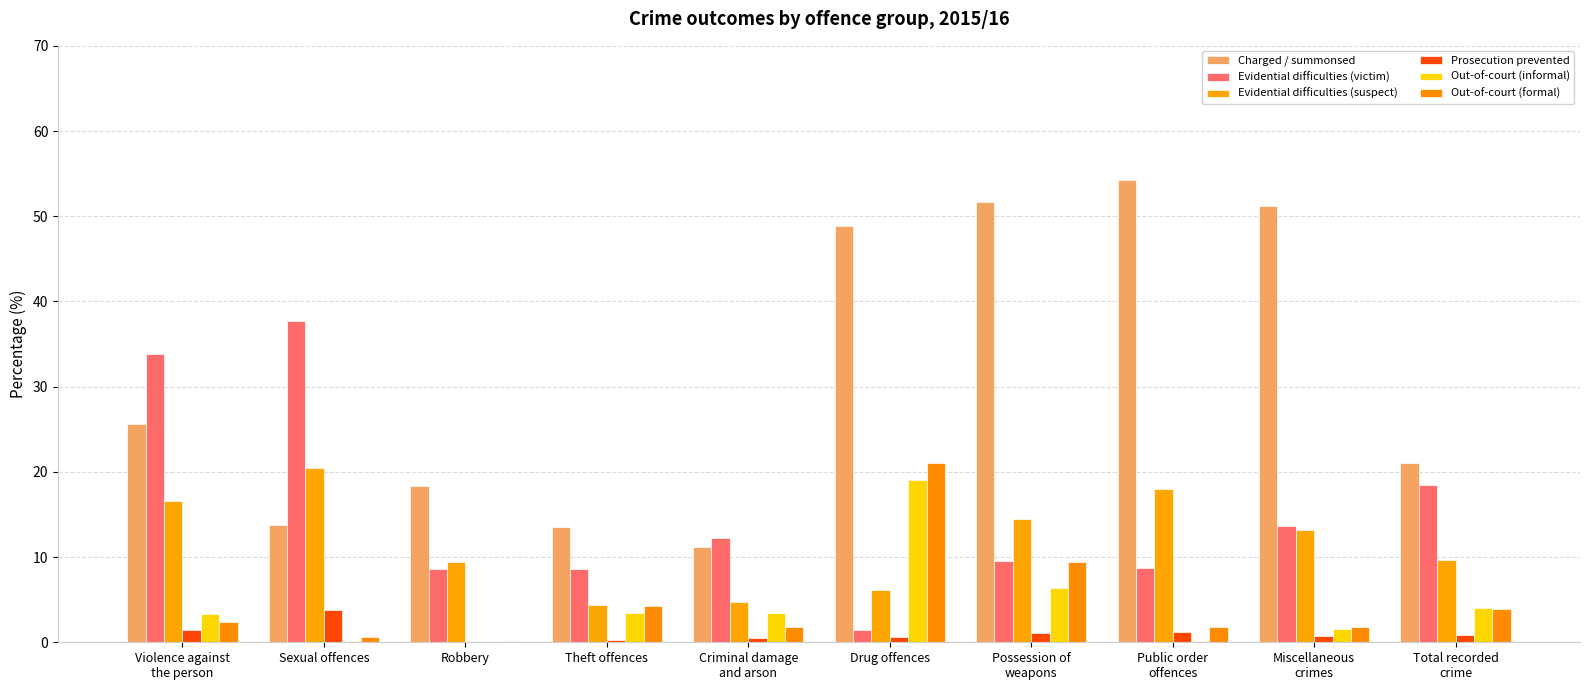

What is the difference between the maximum and second lowest values in the Evidential difficulties (victim) series?

29.1